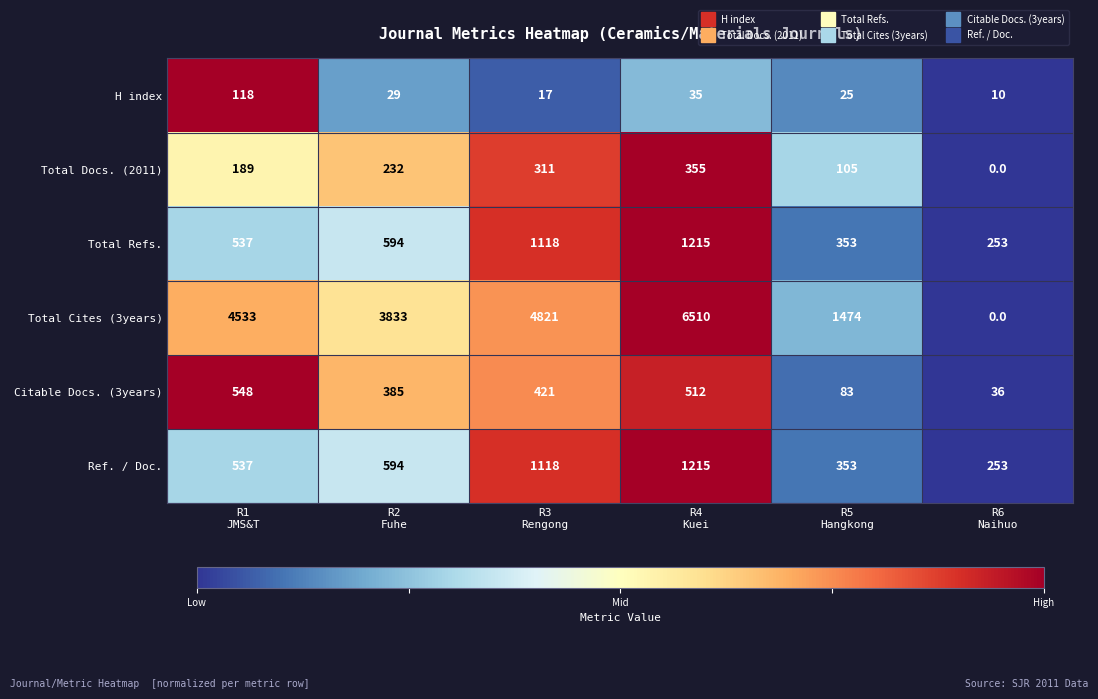

What is the average value of the H index series?

39